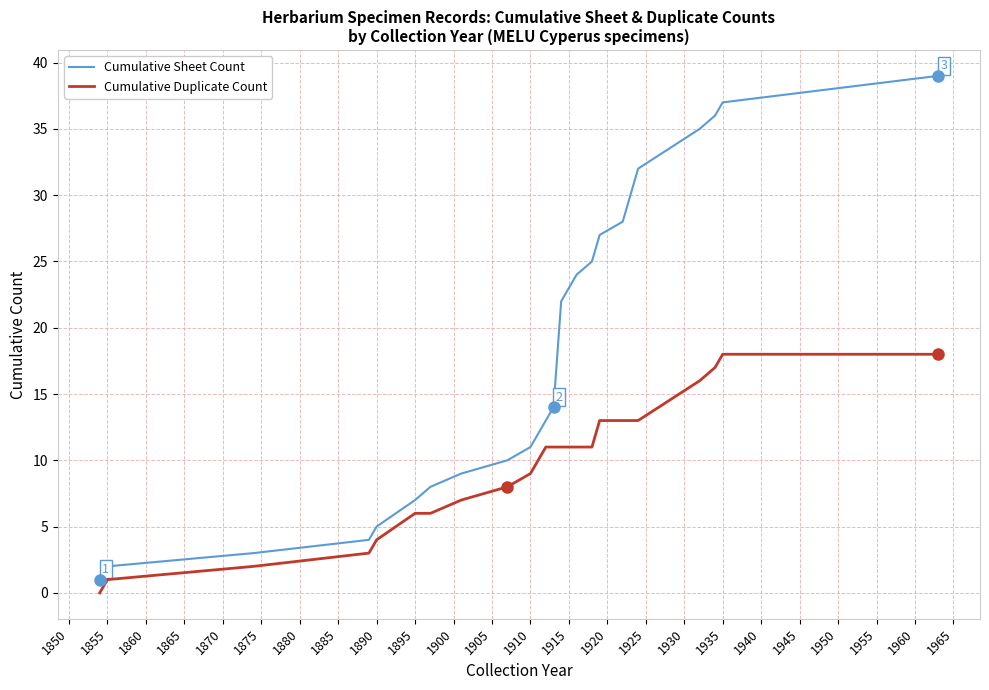

Which series has the largest total across all categories?

Cumulative Sheet Count